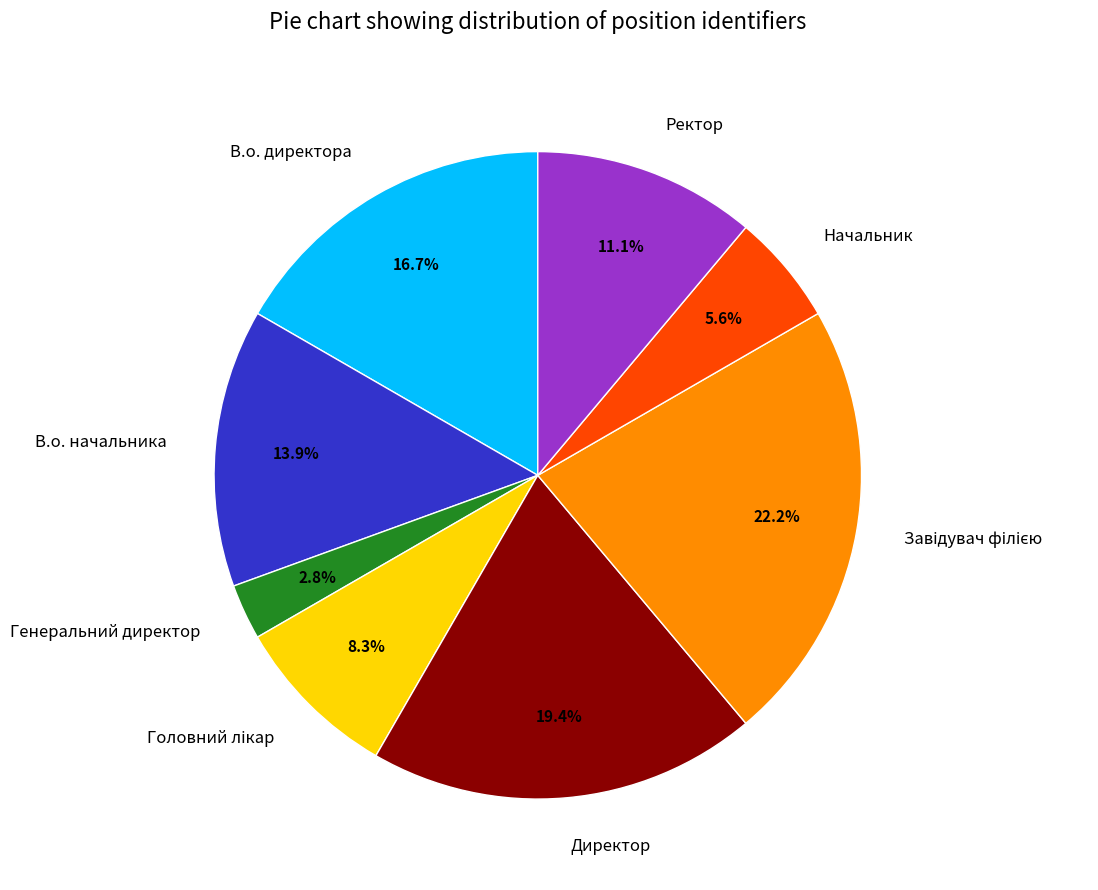

What is the total percentage of Директор and В.о. директора?

36.1%